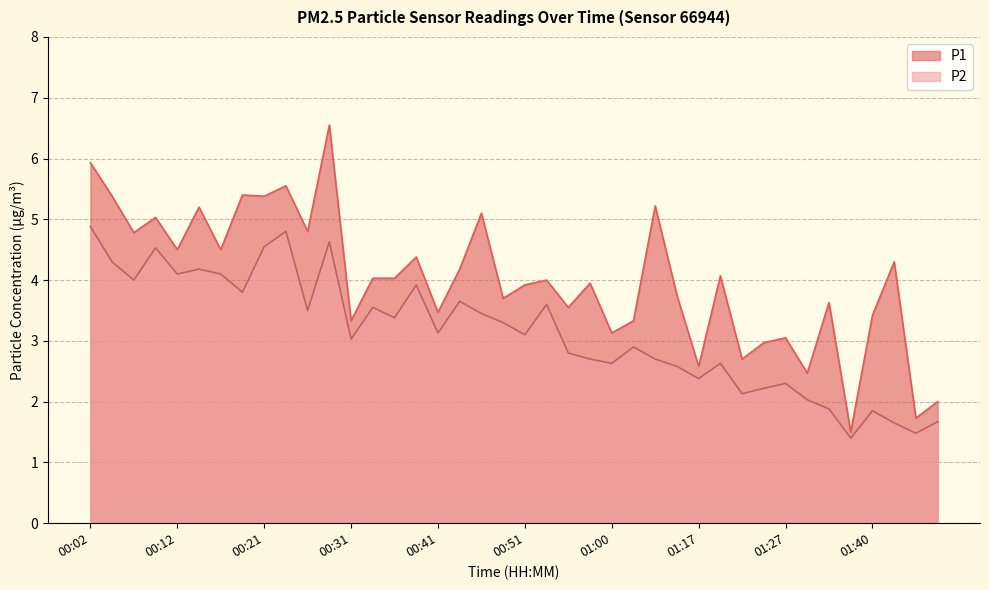

True or false: P2 has a value of 2.1 at 01:22.

True